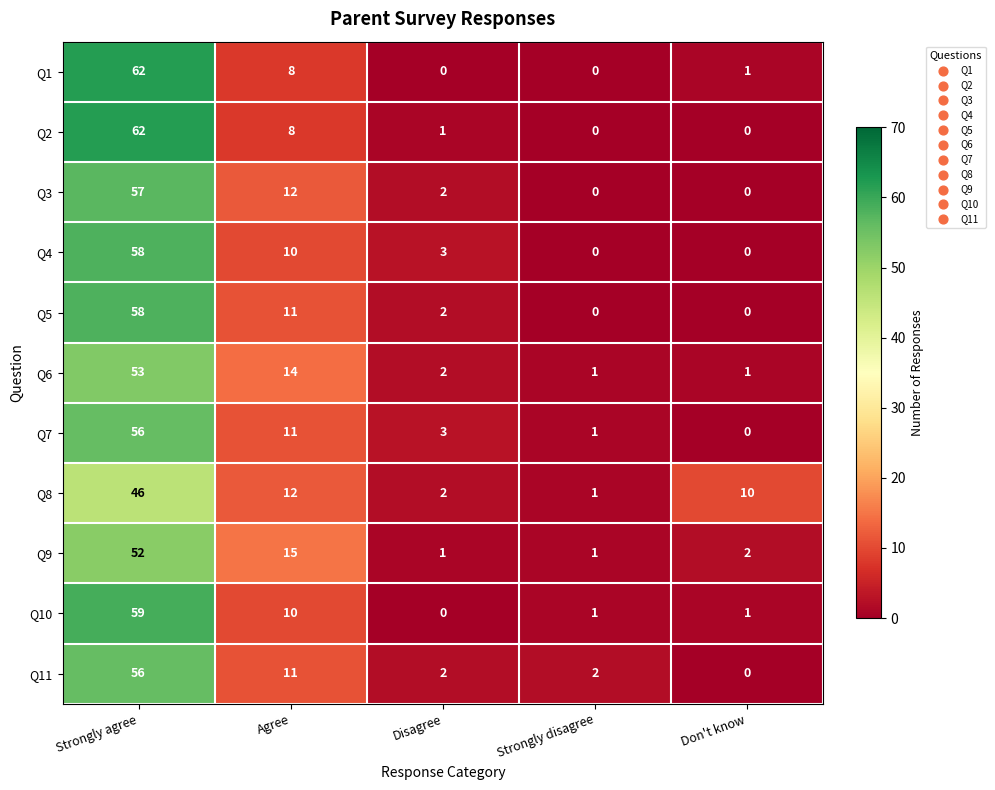

What is the difference between the second highest and second lowest values in the Q11 series?

9